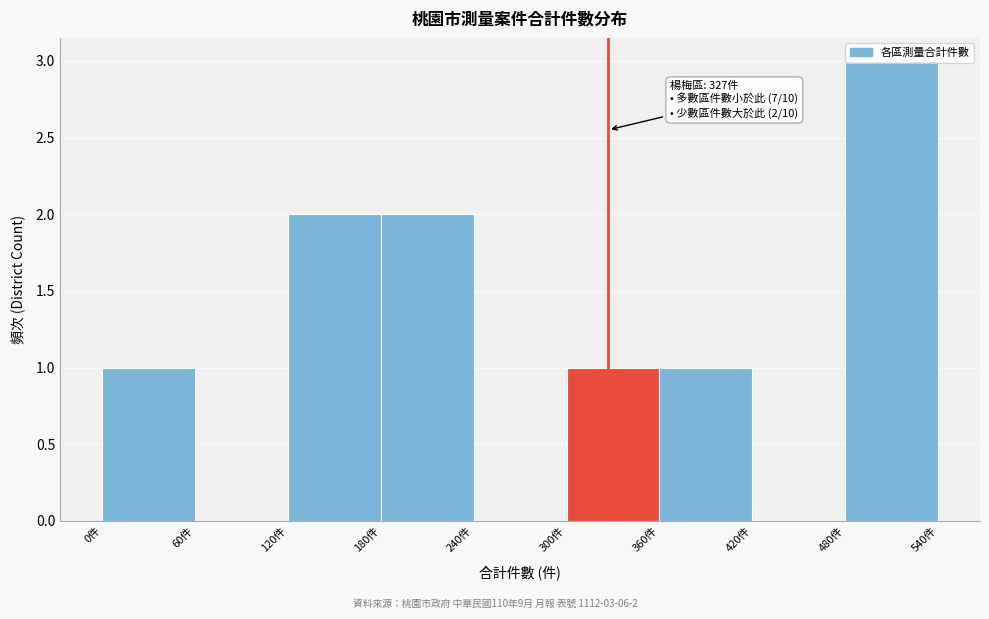

Over which range of the x-axis is the bar tallest?

480 to 540